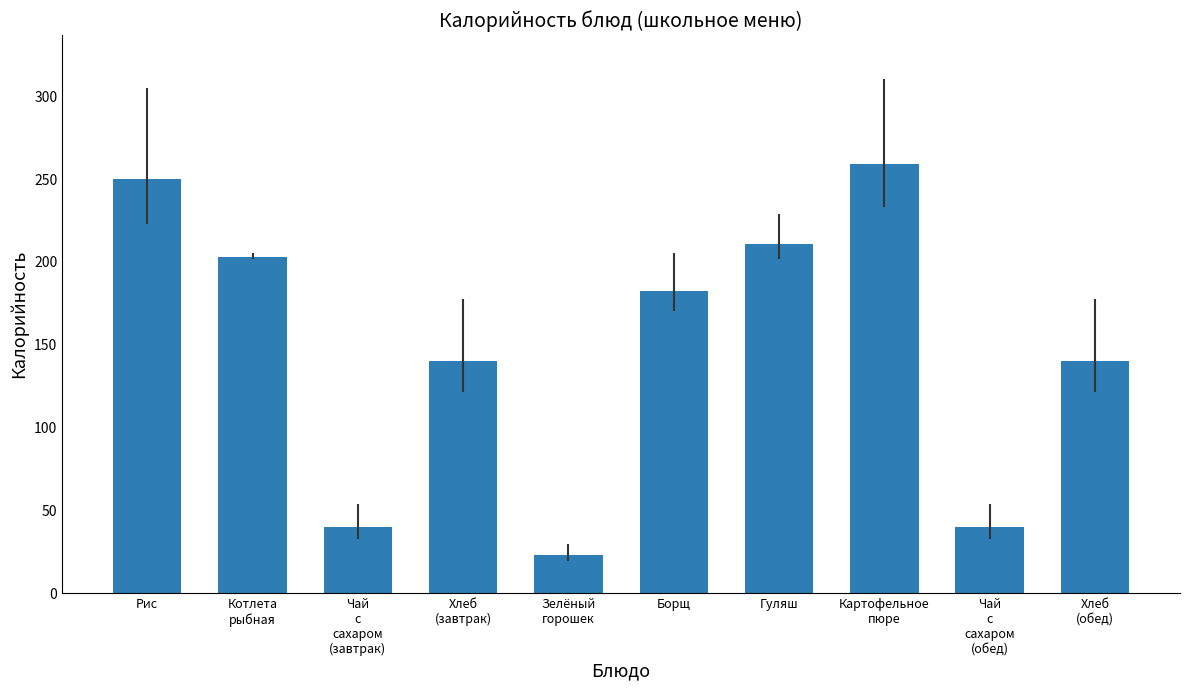

Reading left to right, list all the values displayed in this chart.

Рис=250.2	Котлета
рыбная=202.9	Чай
с
сахаром
(завтрак)=40.0	Хлеб
(завтрак)=140.3	Зелёный
горошек=22.9	Борщ=182.2	Гуляш=211.0	Картофельное
пюре=259.2	Чай
с
сахаром
(обед)=40.0	Хлеб
(обед)=140.3